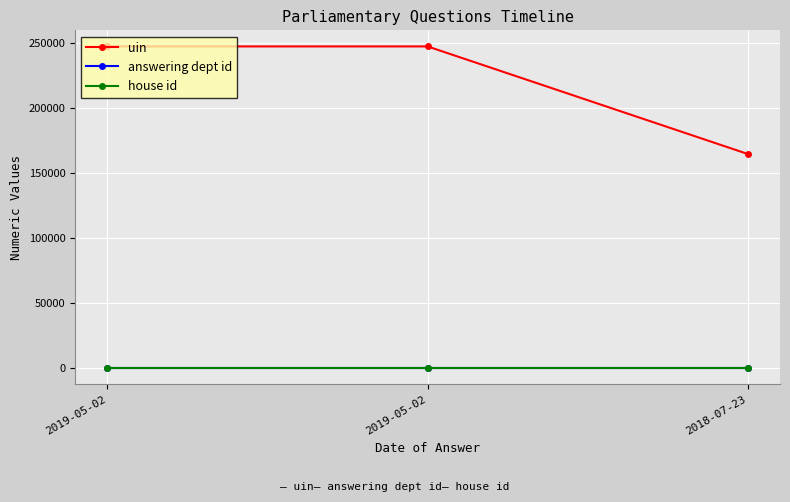

True or false: uin has a value of 164452 at 2018-07-23.

True